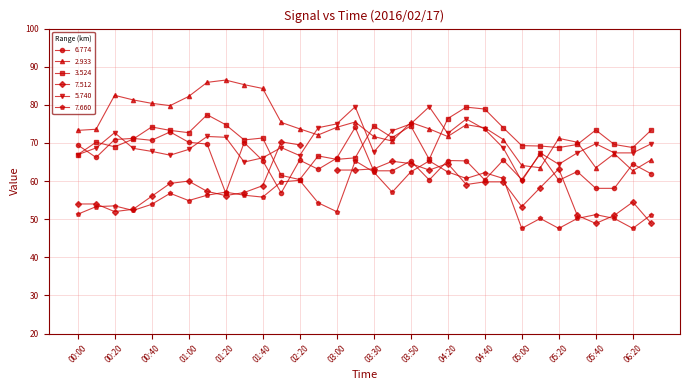

What is the lowest value of the 5.740 series?

60.0